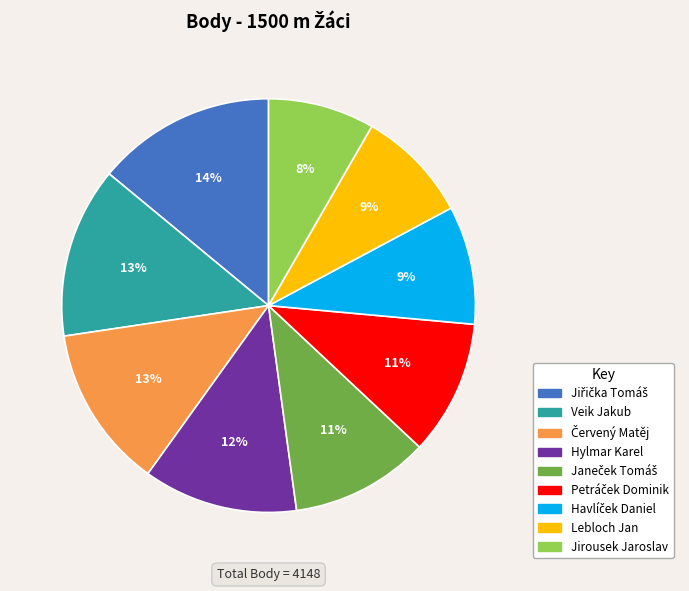

Is there a majority slice in this chart?

No